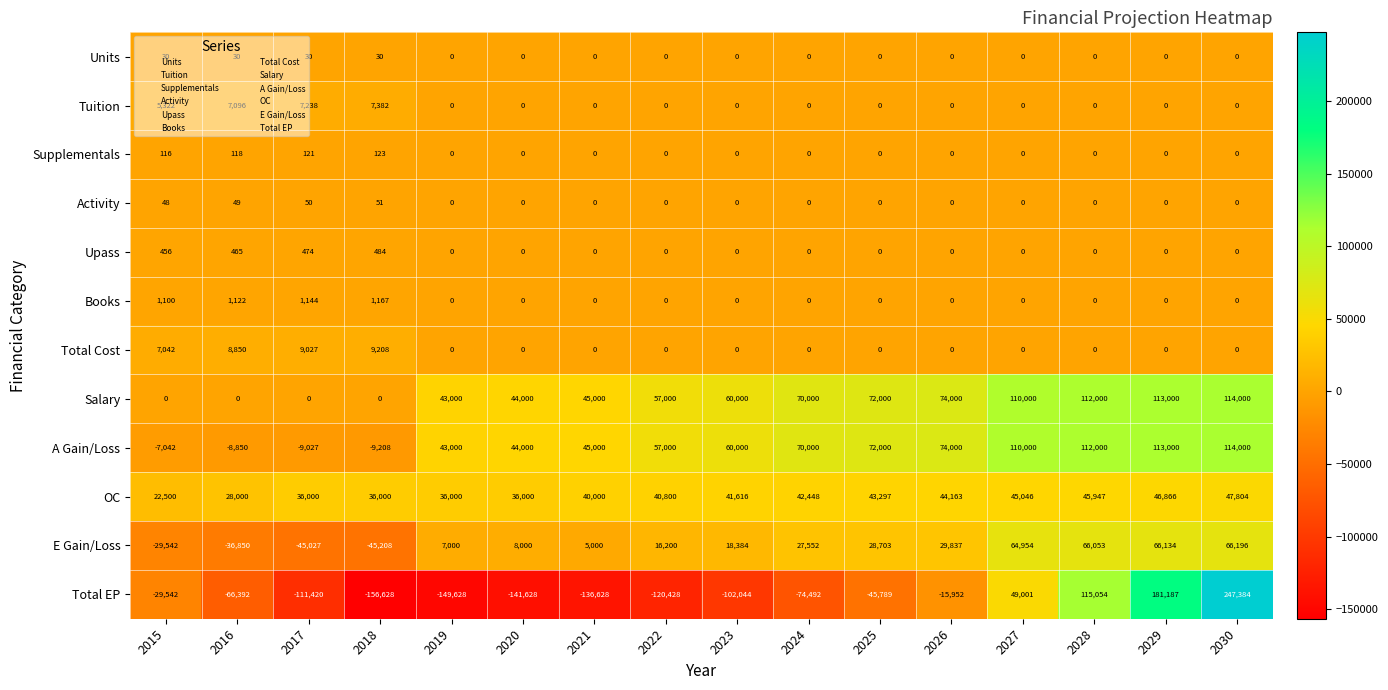

At which category is the sum across all series the highest?

2030